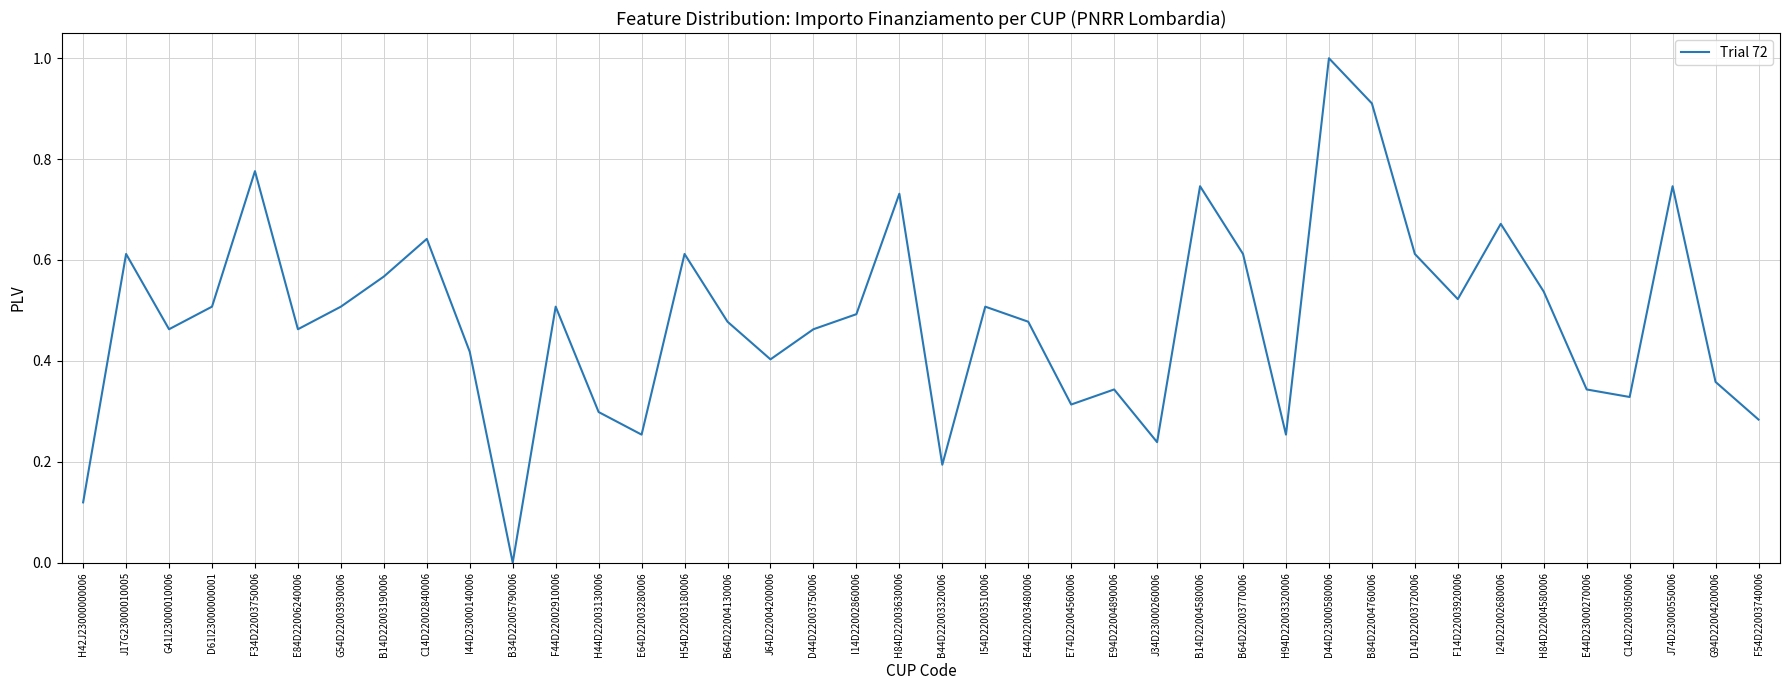

What is the sum of the values at E44D22003480006 and D61I23000000001?

1.0